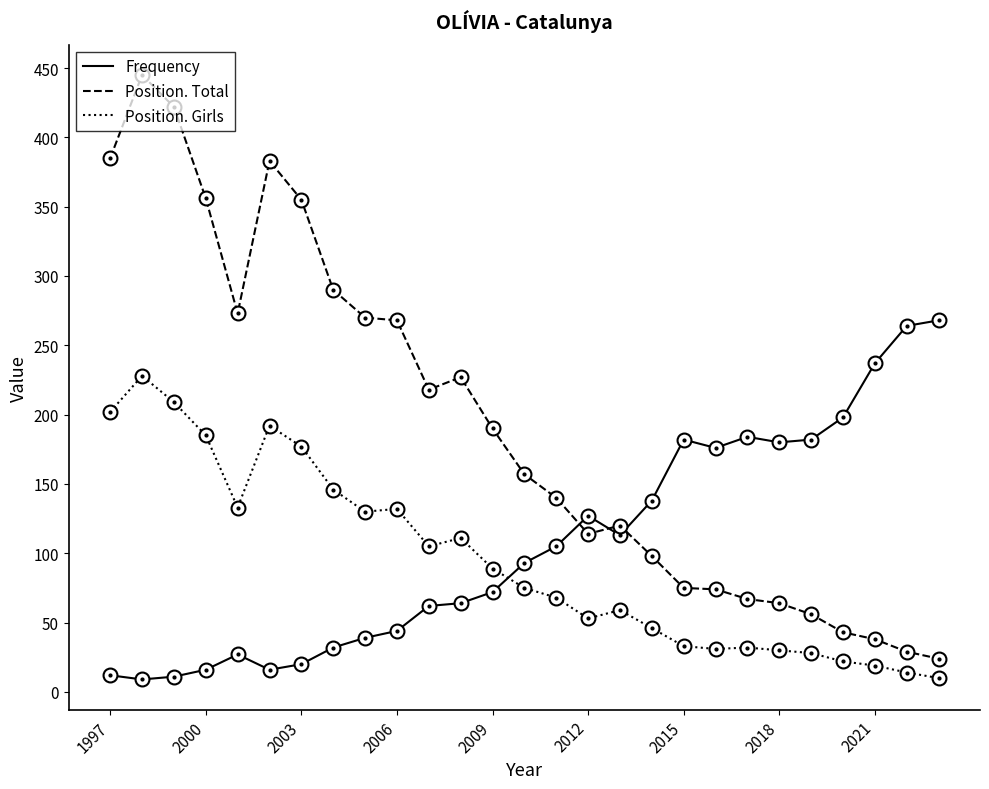

Which series has the largest total across all categories?

Position. Total